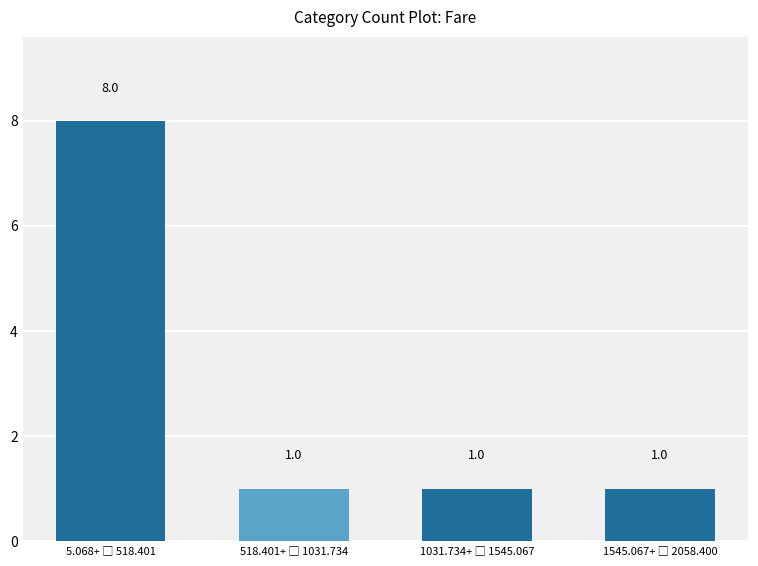

What is the difference between the maximum and minimum values?

7